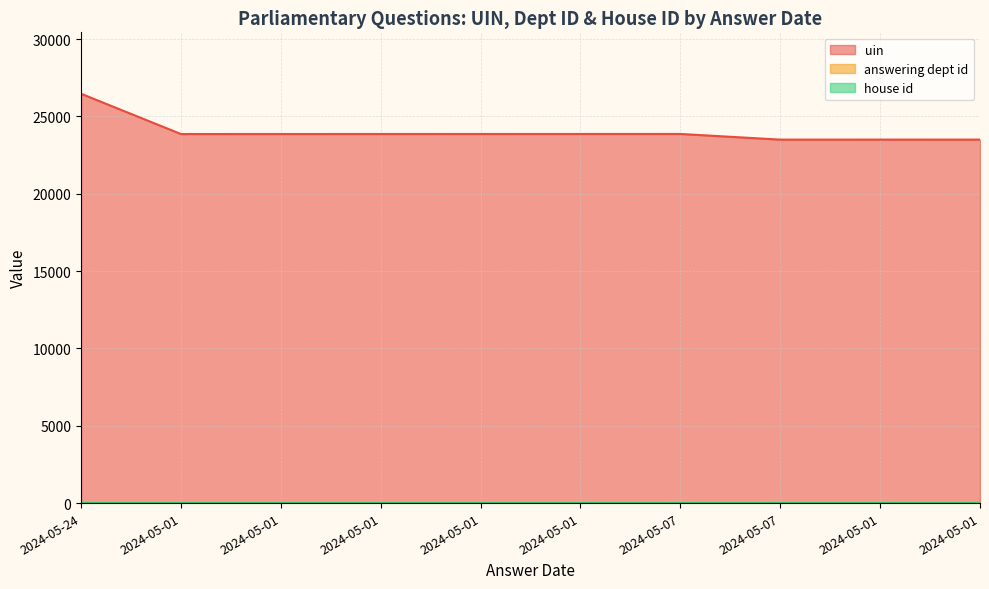

What is the average value of the uin series?

24018